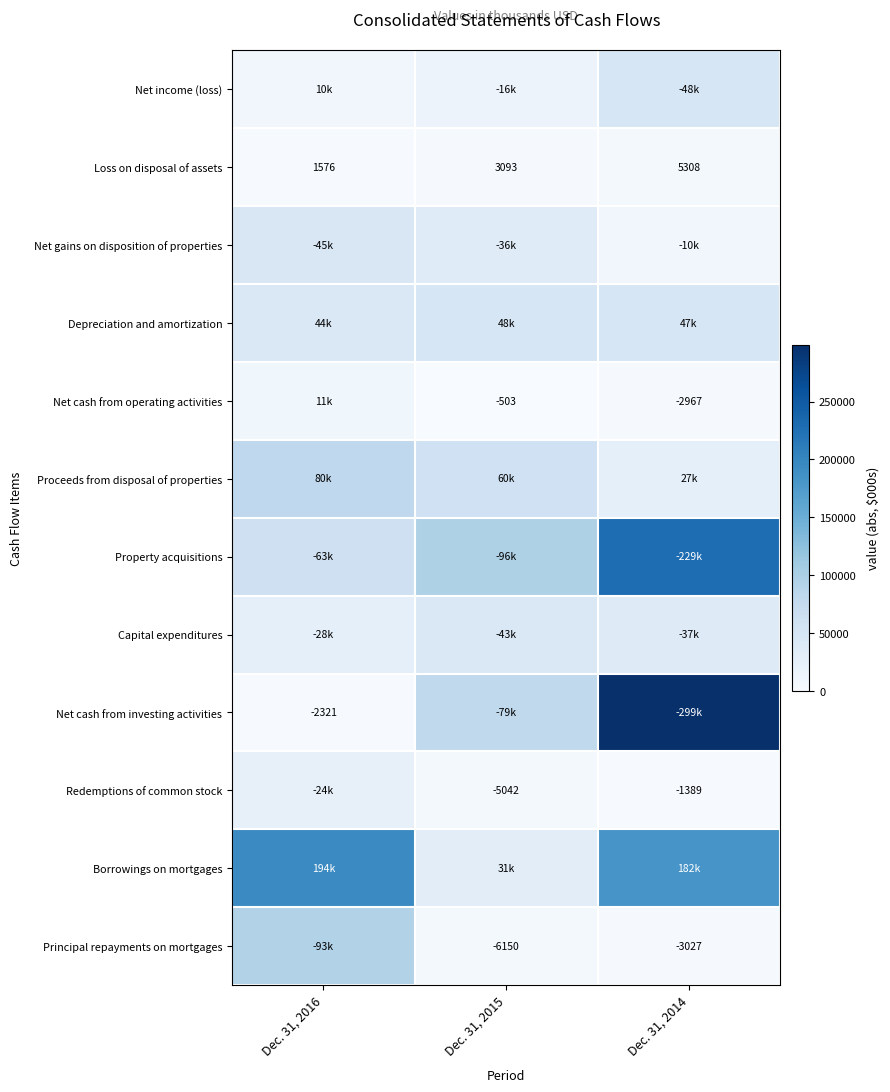

Which series has the widest spread of values?

Net cash from investing activities